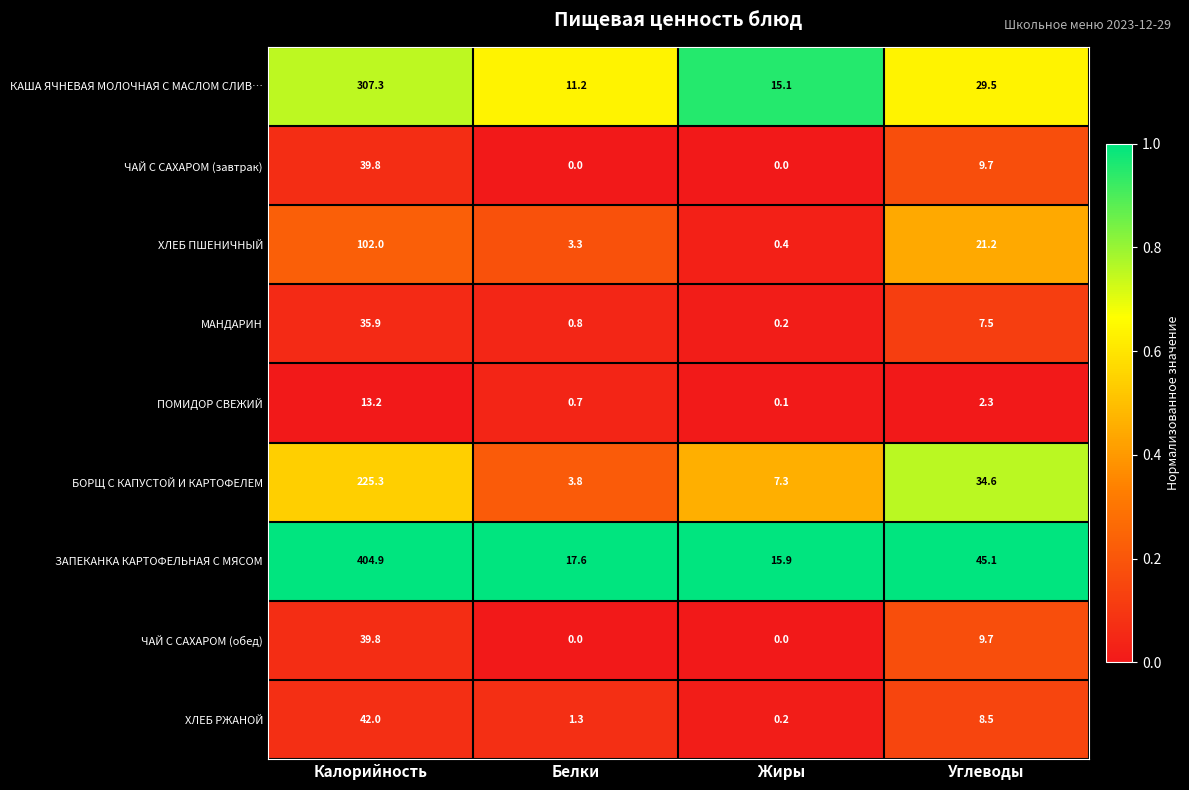

Which label corresponds to the largest value in the chart?

Калорийность